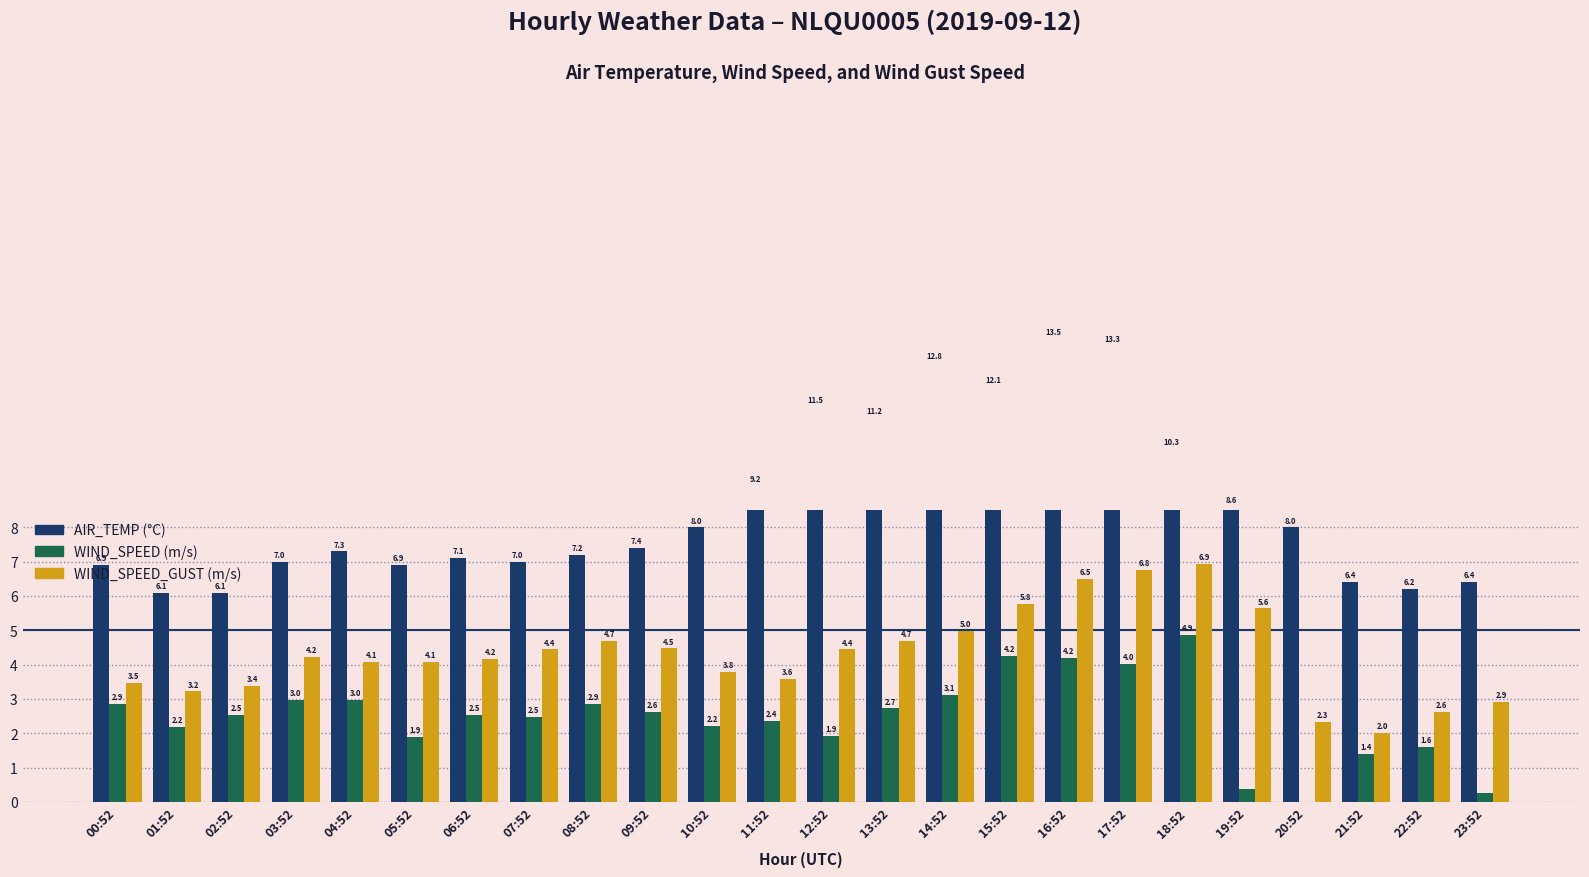

Reading right to left, extract all data points from this chart.

AIR_TEMP: 6.4	6.2	6.4	8.0	8.6	10.3	13.3	13.5	12.1	12.8	11.2	11.5	9.2	8.0	7.4	7.2	7.0	7.1	6.9	7.3	7.0	6.1	6.1	6.9
WIND_SPEED: 0.2	1.6	1.4	0.0	0.4	4.9	4.0	4.2	4.2	3.1	2.7	1.9	2.4	2.2	2.6	2.9	2.5	2.5	1.9	3.0	3.0	2.5	2.2	2.9
WIND_SPEED_GUST: 2.9	2.6	2.0	2.3	5.6	6.9	6.8	6.5	5.8	5.0	4.7	4.4	3.6	3.8	4.5	4.7	4.4	4.2	4.1	4.1	4.2	3.4	3.2	3.5